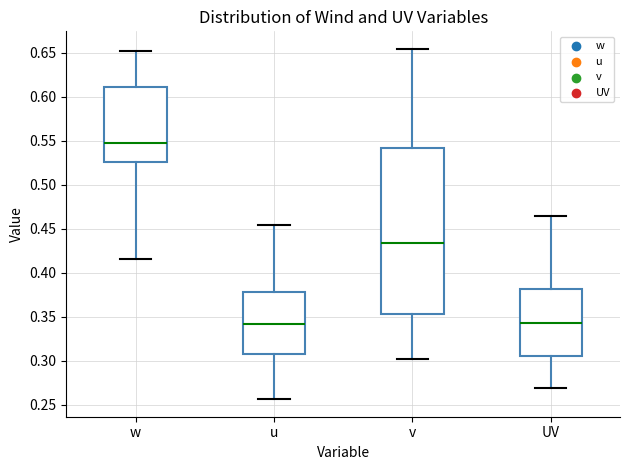

Reading left to right, read every box against the y-axis: the position of its median line, the range the box covers, and the ends of its whiskers. The values are not printed on the chart, so give them approximately, as read against the axis.

w: median 0.545, box 0.525 to 0.610, whiskers 0.415 to 0.650
u: median 0.340, box 0.310 to 0.380, whiskers 0.255 to 0.455
v: median 0.435, box 0.355 to 0.540, whiskers 0.300 to 0.655
UV: median 0.345, box 0.305 to 0.380, whiskers 0.270 to 0.465